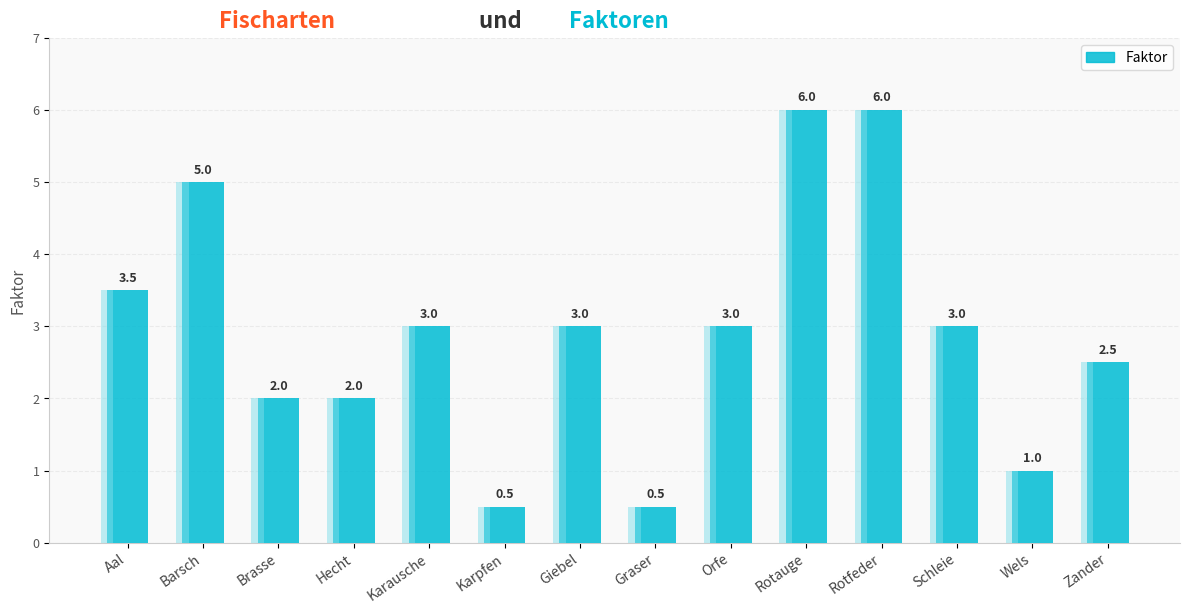

Rank the categories by value from highest to lowest.

Rotauge, Rotfeder, Barsch, Aal, Karausche, Giebel, Orfe, Schleie, Zander, Brasse, Hecht, Wels, Karpfen, Graser